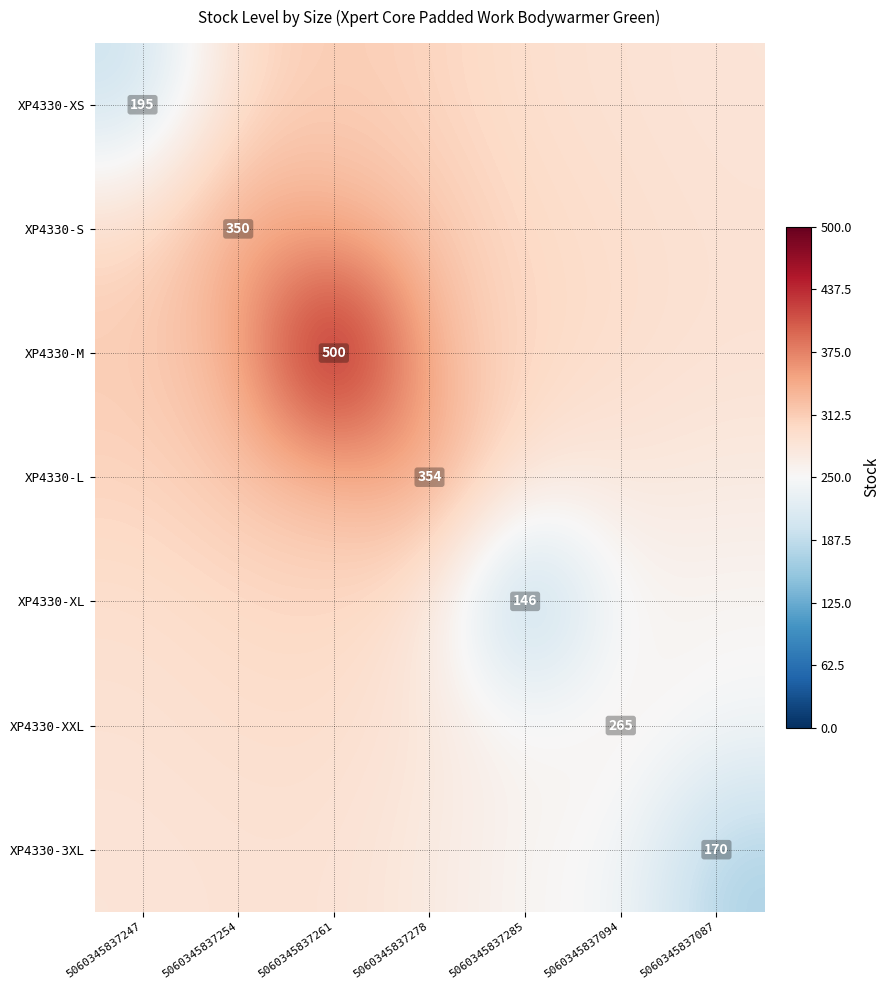

The value of XP4330-M at 5060345837094 is 293.0. True or false?

True